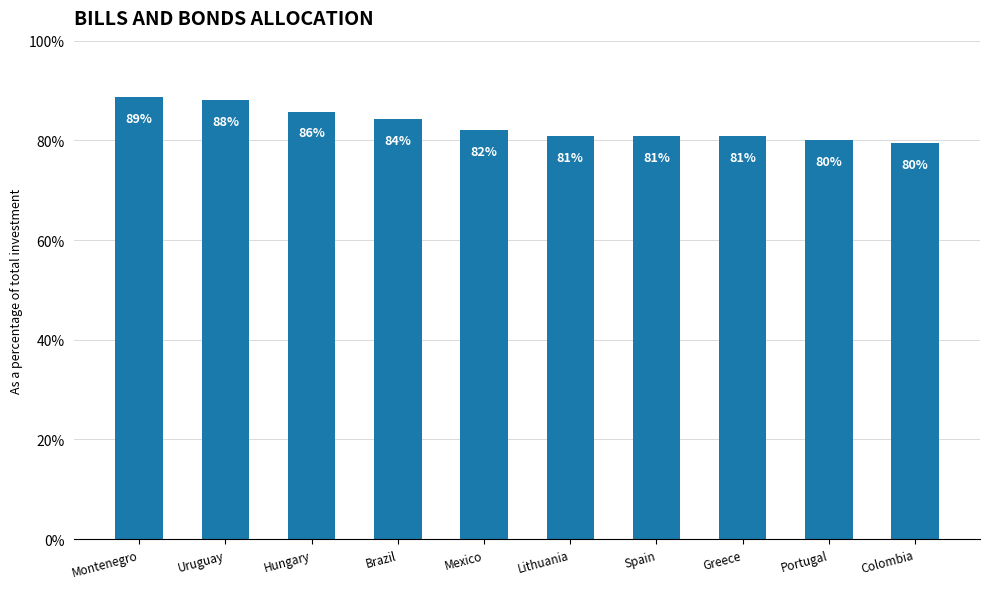

At which label does the data first exceed 82?

Montenegro